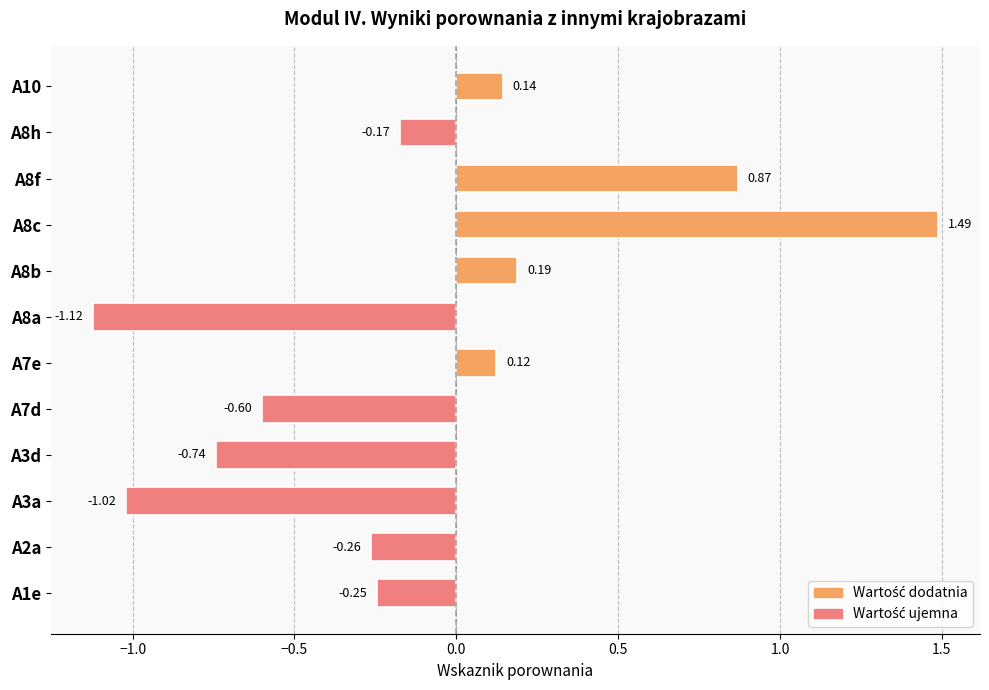

Rank the categories by value from lowest to highest.

A8a, A3a, A3d, A7d, A2a, A1e, A8h, A7e, A10, A8b, A8f, A8c